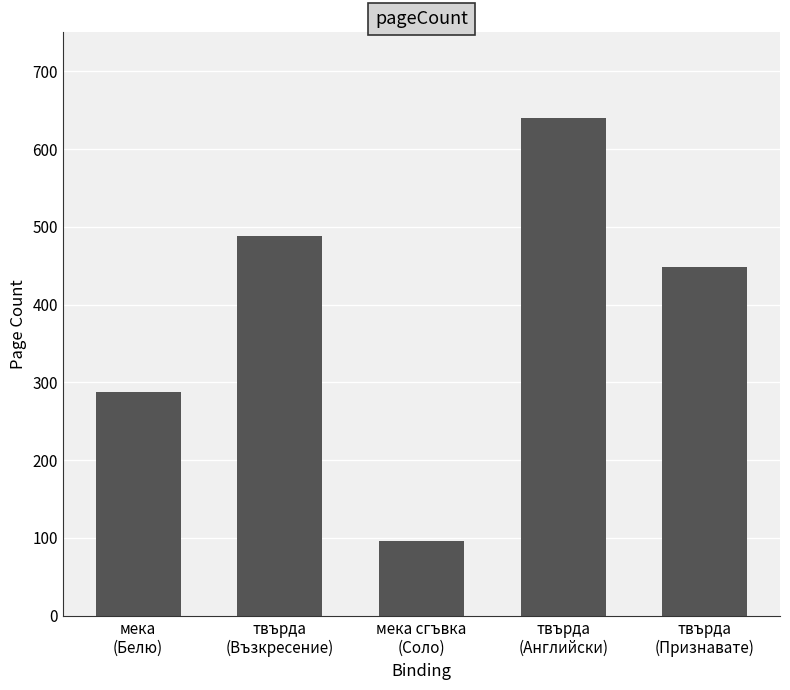

Read the value at твърда
(Възкресение), to the nearest 10.

490